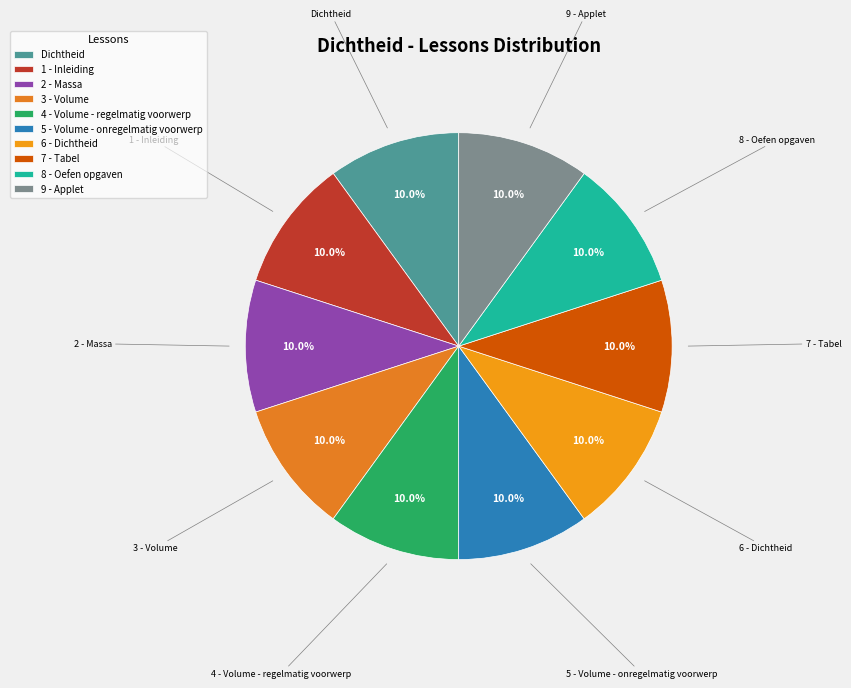

To the nearest percent, what is the average slice percentage?

10%